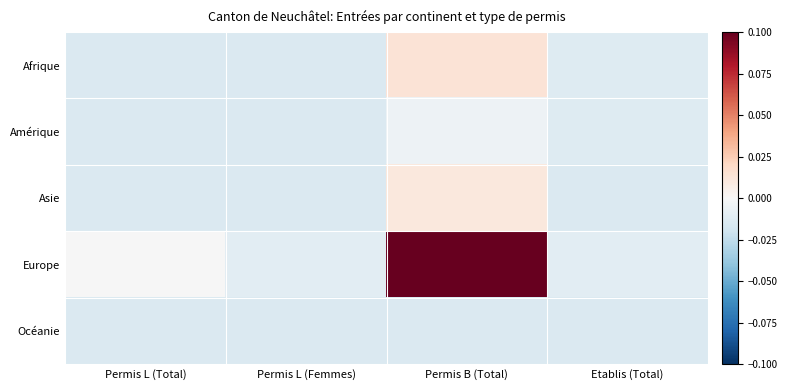

Rank the series at Etablis (Total) from lowest to highest value.

Asie, Océanie, Afrique, Amérique, Europe